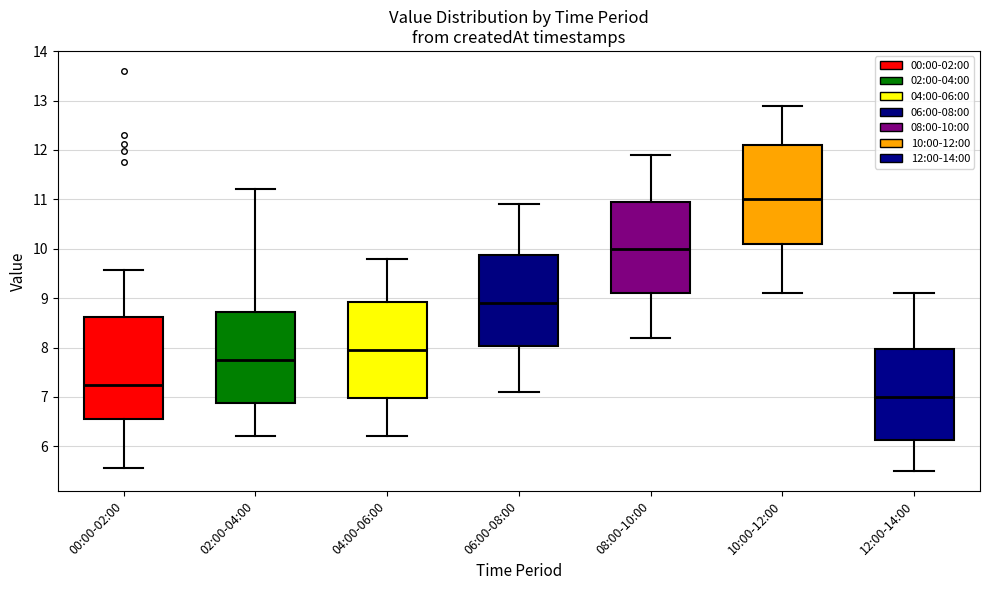

Which box's median line is the highest?

10:00-12:00